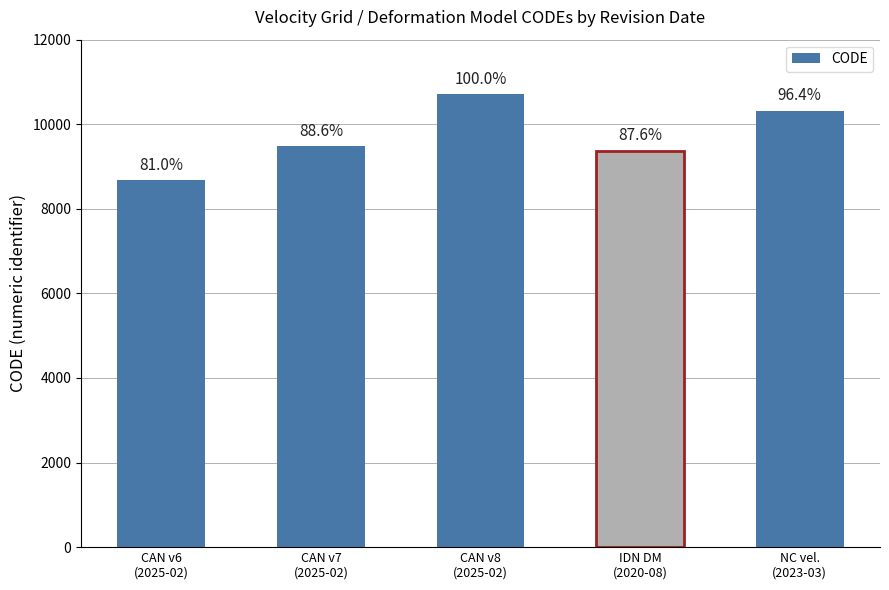

True or false: the data shows 10323 at NC vel.
(2023-03).

True